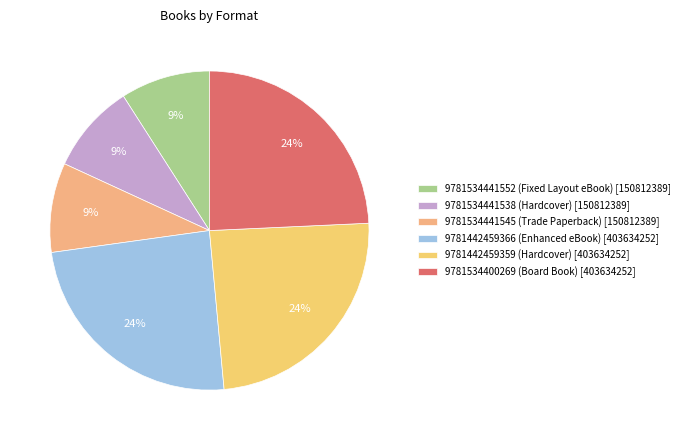

How many segments does this pie chart have?

6